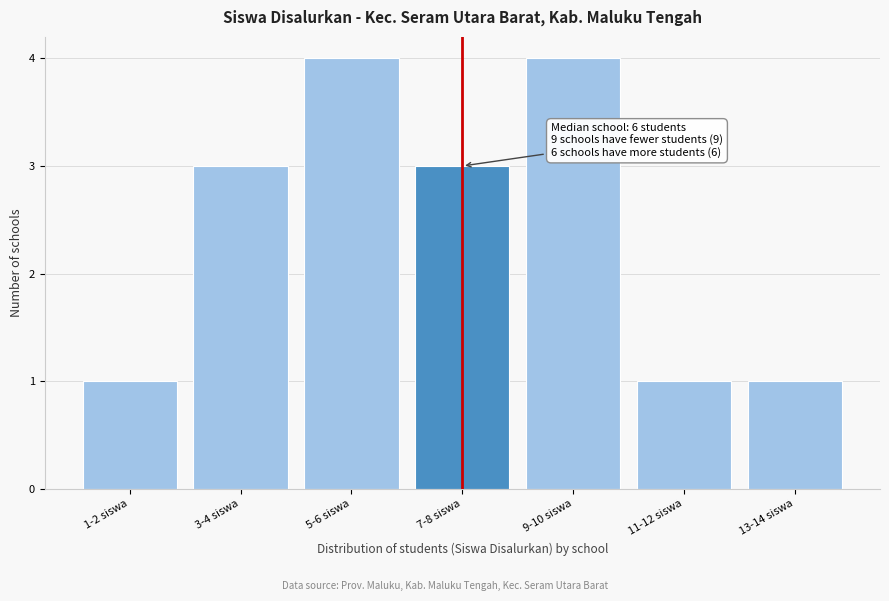

Reading left to right, what are all the values shown in this chart?

1	3	4	3	4	1	1